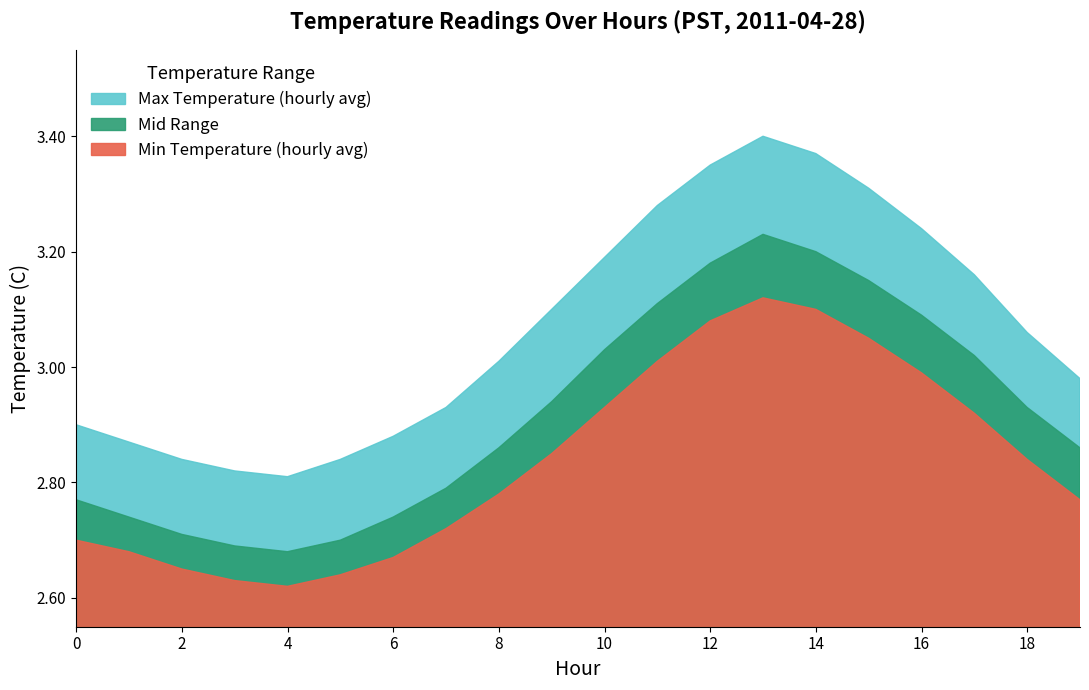

Which series has the largest range (max minus min)?

Max Temperature (hourly avg)